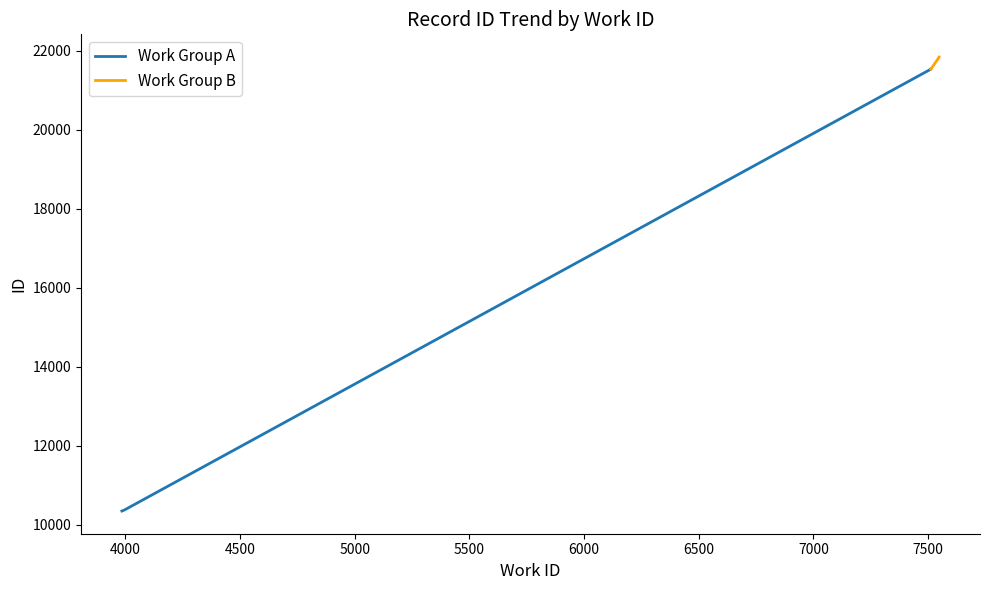

True or false: there are more than 2 points higher than both neighbors.

False